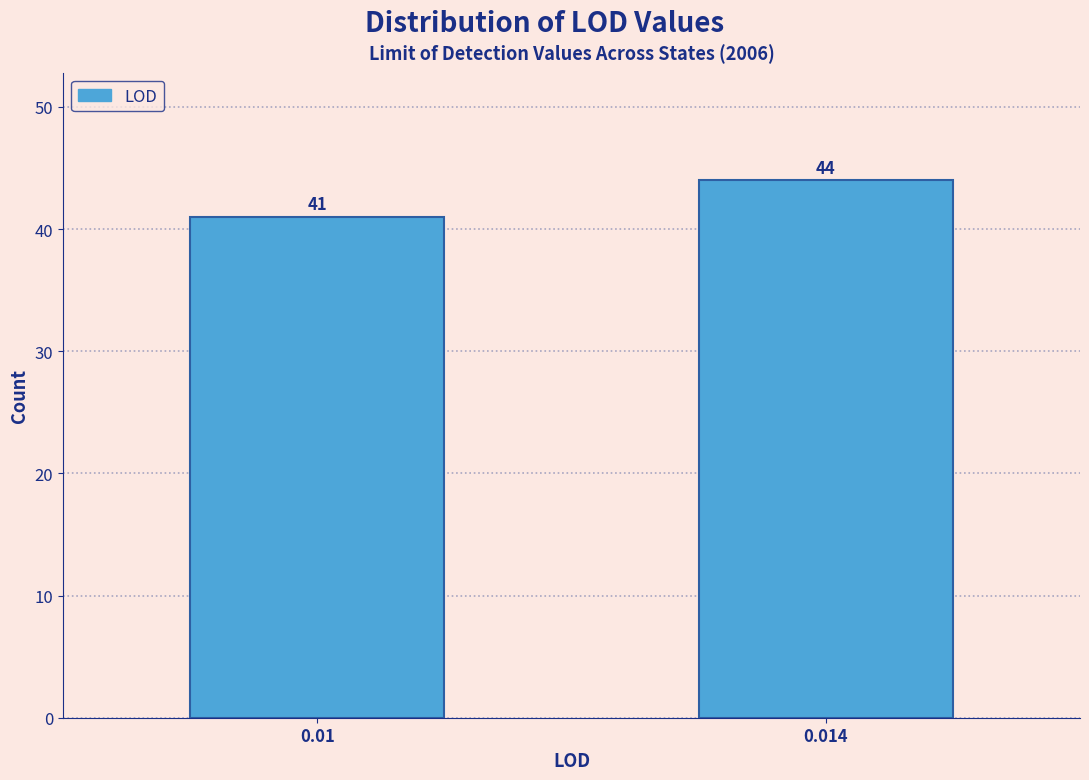

Reading left to right, list all the values displayed in this chart.

0.01=41	0.014=44